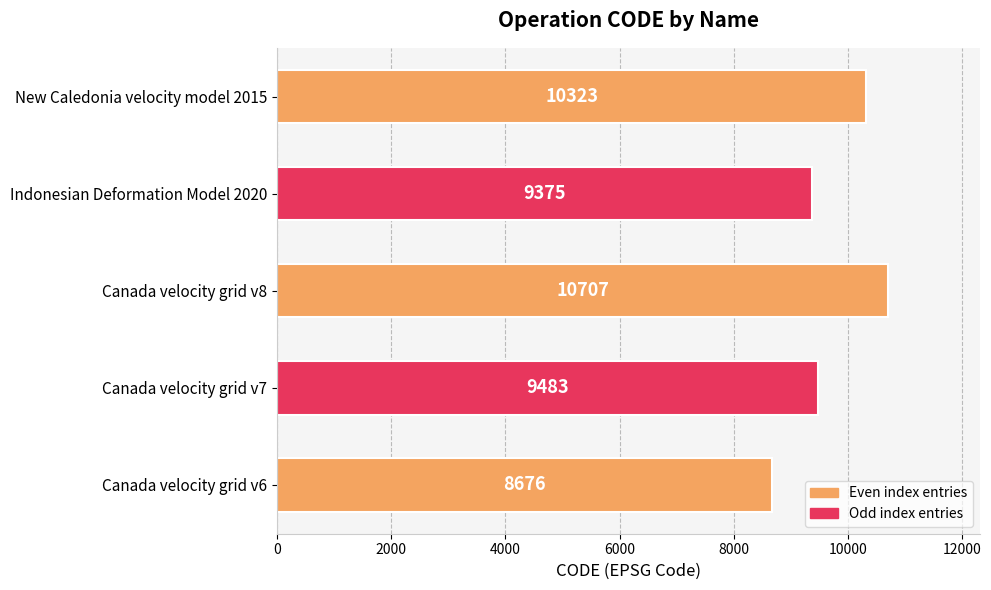

Approximately how many times larger is the value at Canada velocity grid v6 compared to New Caledonia velocity model 2015?

0.8